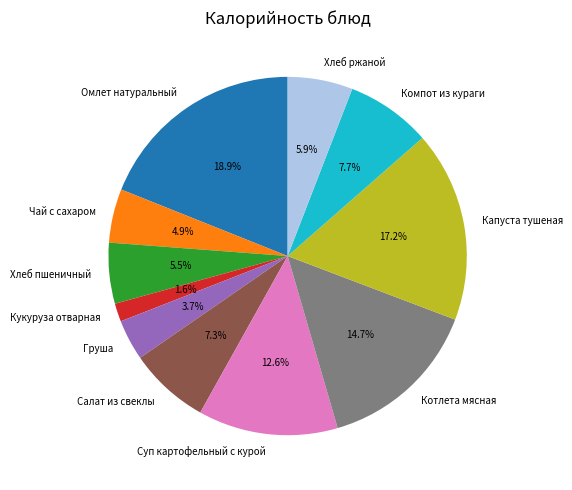

To the nearest percent, what portion does Котлета мясная represent?

15%